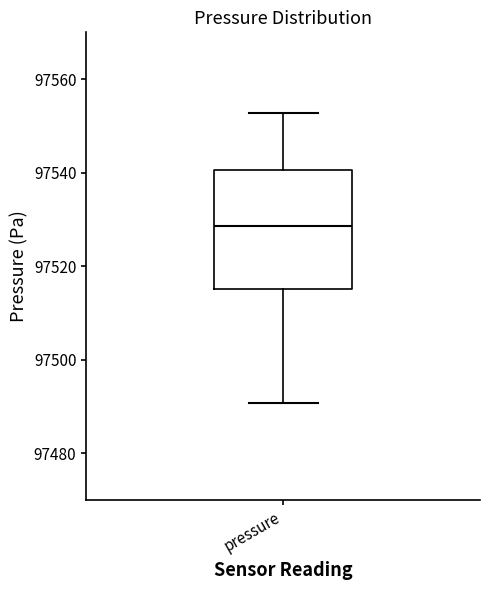

Read this box plot against the y-axis: the position of the median line, the range covered by the box, and the ends of both whiskers. The values are not printed on the chart, so give them approximately, as read against the axis.

median 97528, box 97516 to 97540, whiskers 97490 to 97552